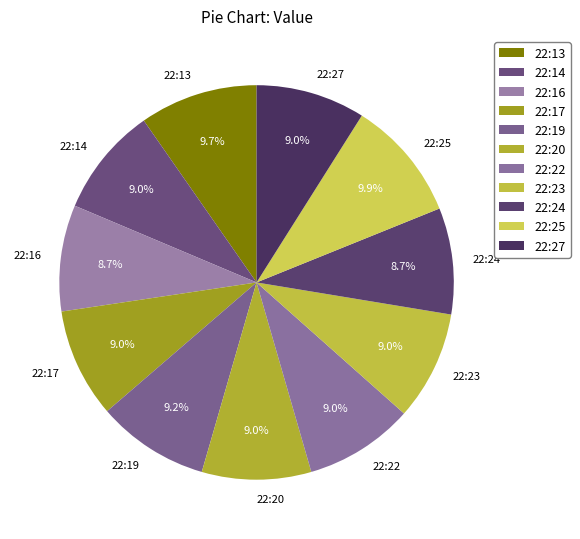

What percentage is NOT represented by 22:22?

91.0%